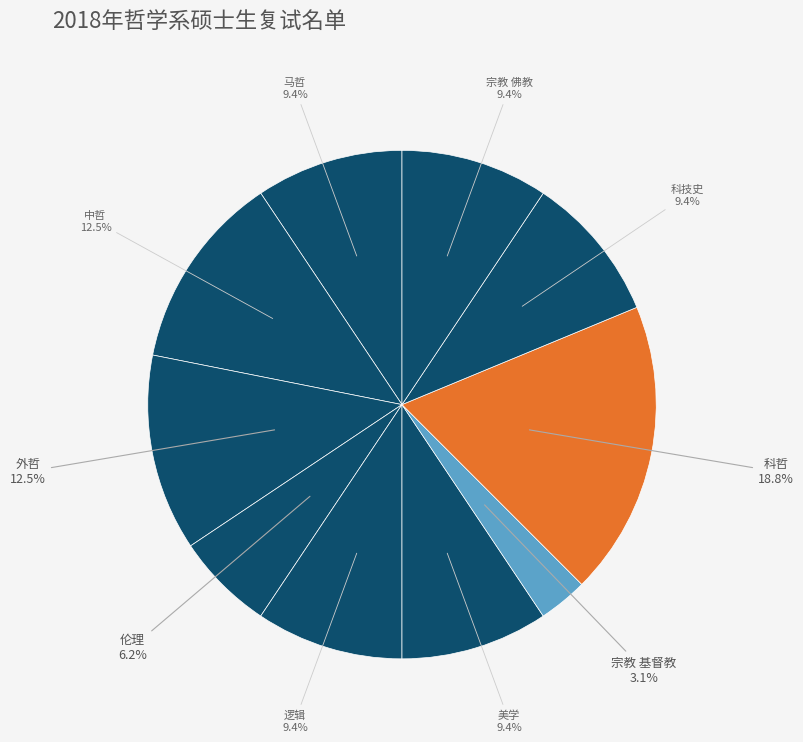

Which category has the biggest portion of the pie?

科哲